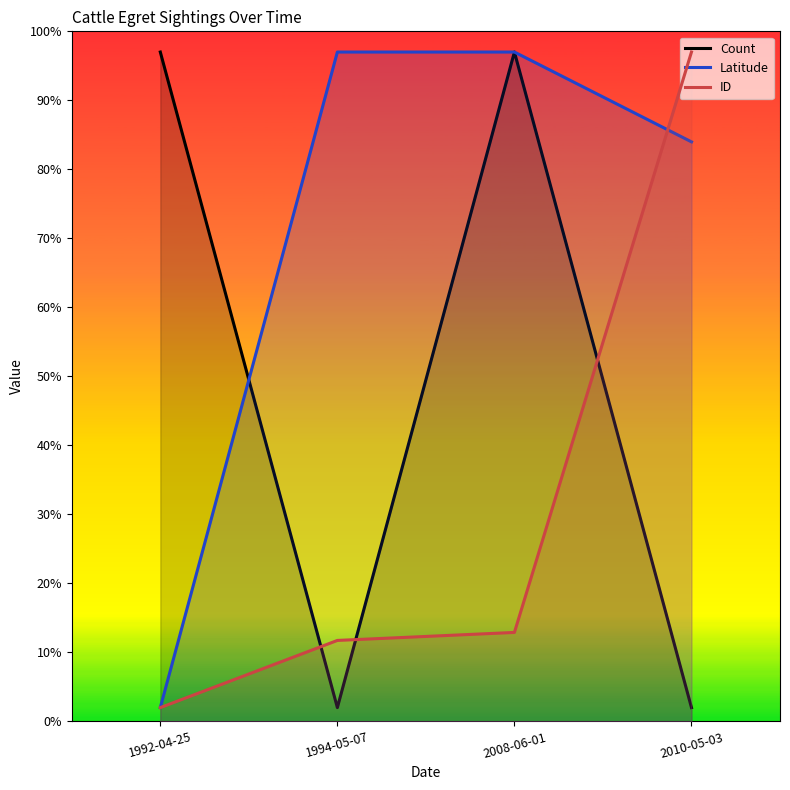

At which category does Count reach its first local valley?

1994-05-07